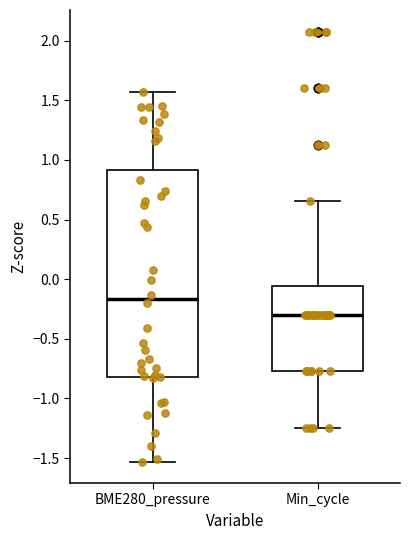

Where is the upper edge of the box for Min_cycle on the y-axis? The values are not printed on the chart, so give them approximately, as read against the axis.

-0.05